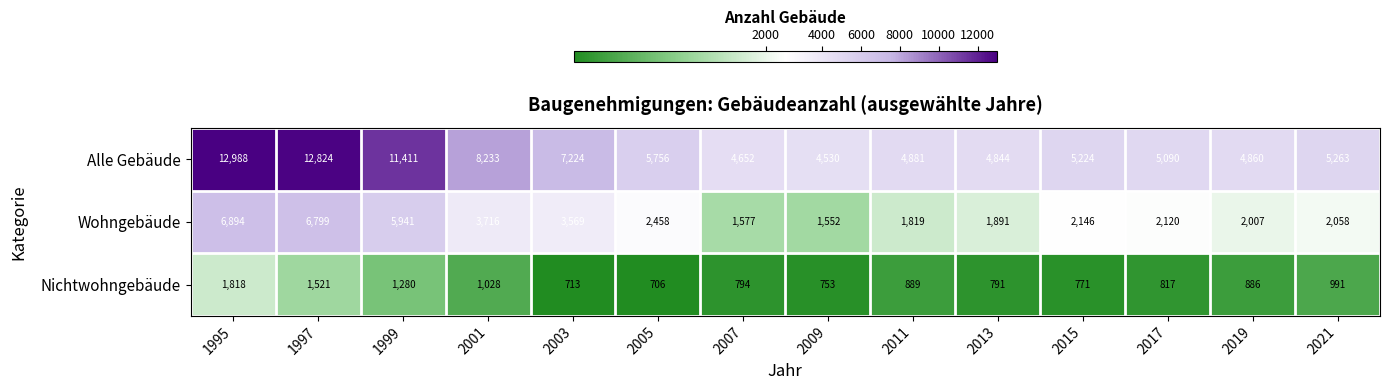

The Wohngebäude series shows 3747 at 1995. True or false?

False